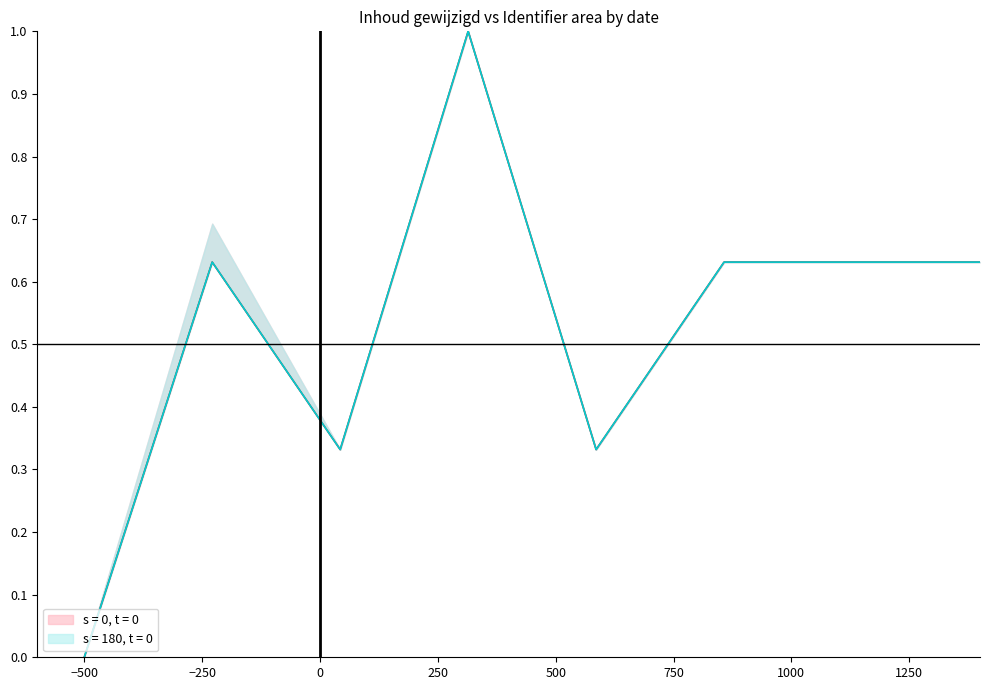

What is the label of the 7th point from the left?

2021-06-14